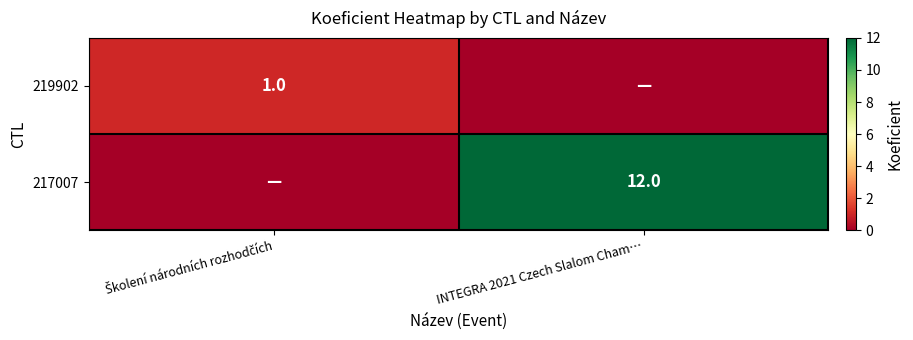

Is it true that 217007 equals 12 at INTEGRA 2021 Czech Slalom Cham…?

True